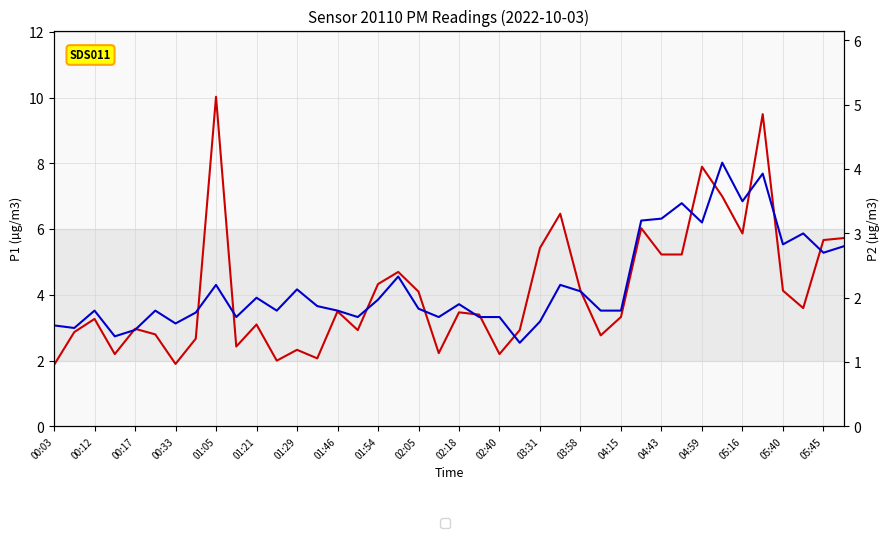

What are all the series names shown in the legend?

P1, P2